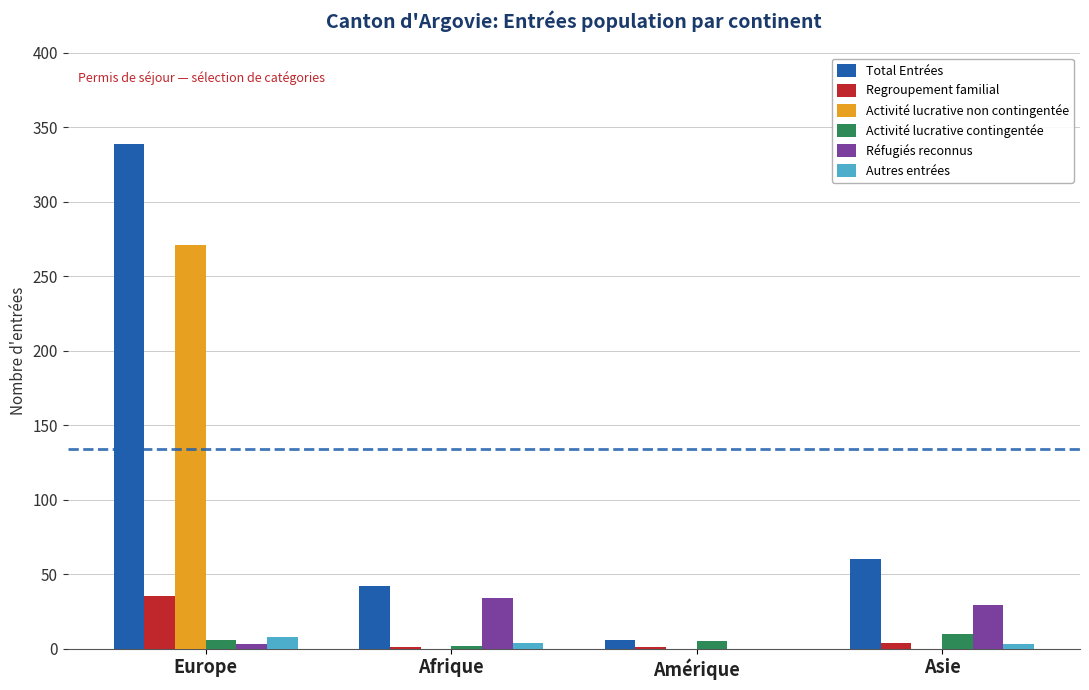

Count the number of data series in this chart.

6